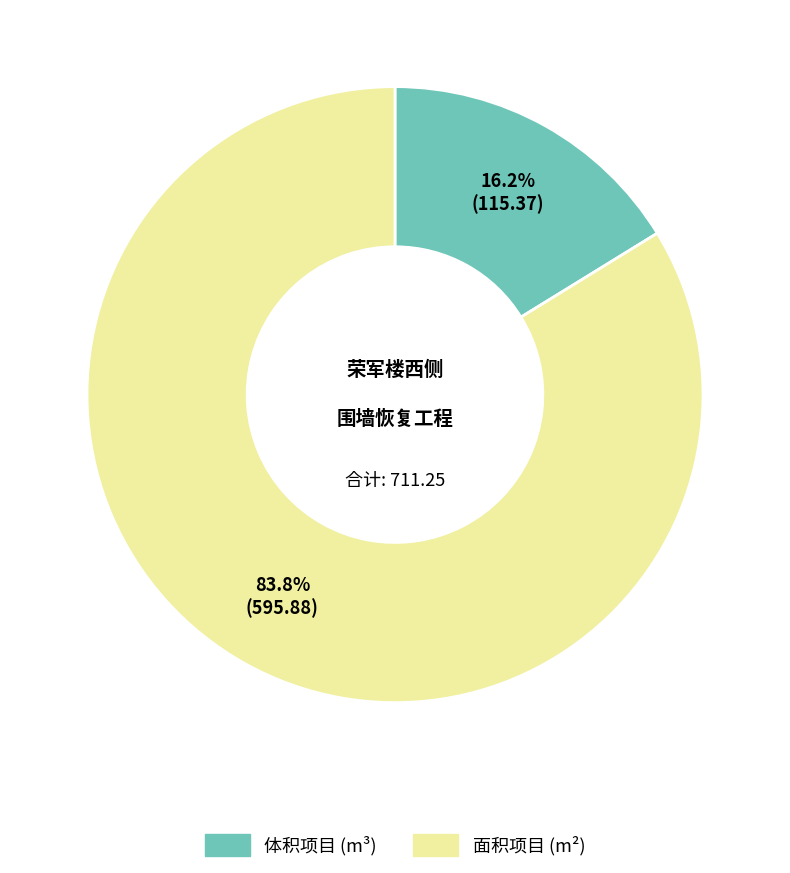

Does 体积项目 (m³) account for over 50% of the chart?

No